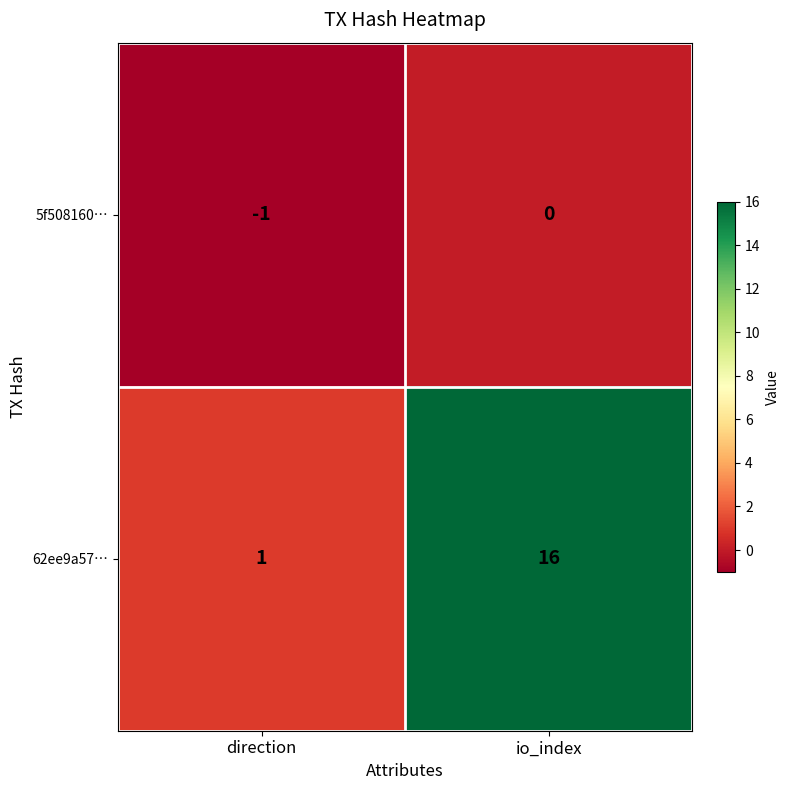

Which category has the lowest value across all series?

direction